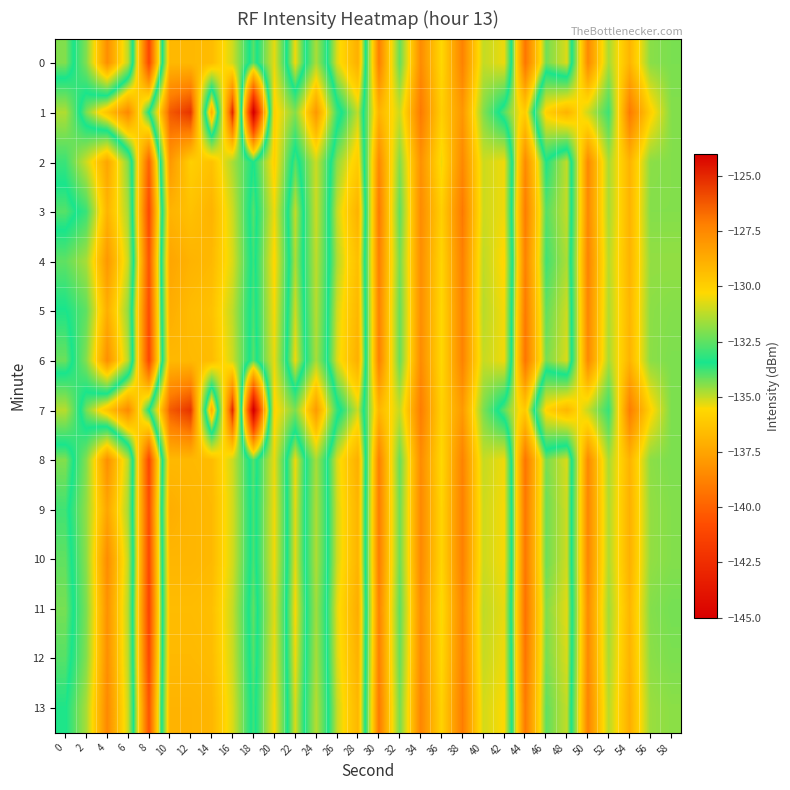

Count the number of data series in this chart.

14